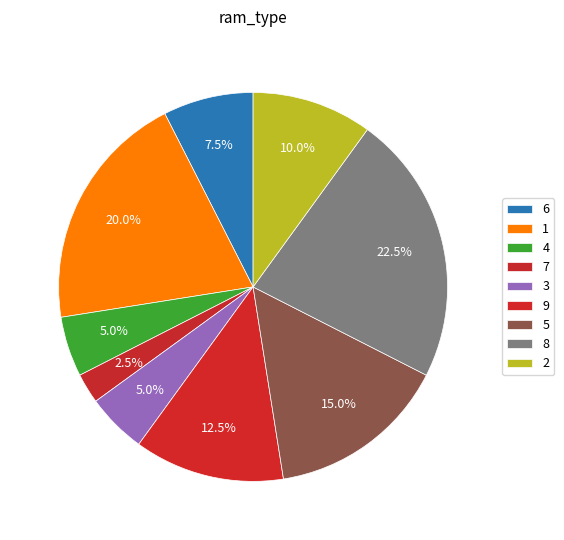

Count the number of slices in the pie.

9